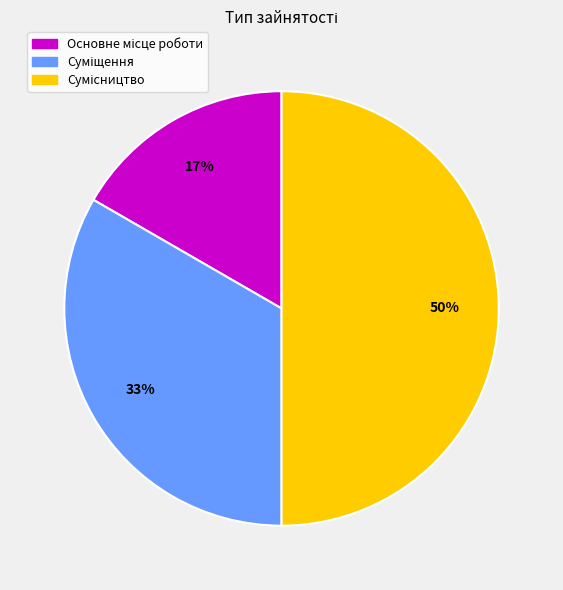

To the nearest percent, what is the difference between the largest and smallest slice percentages?

33%